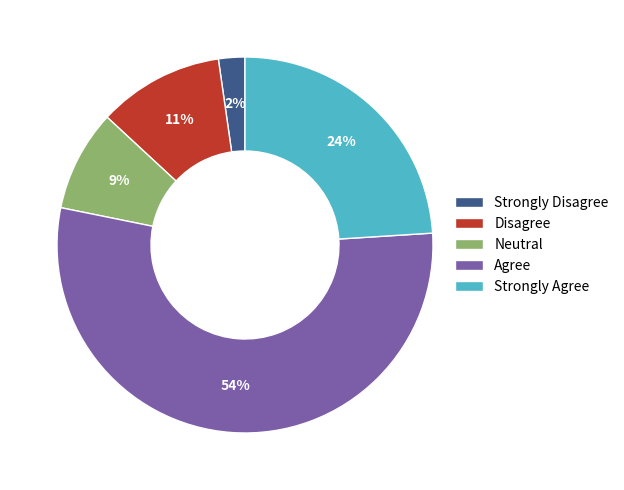

Which has a higher value, Agree or Neutral?

Agree